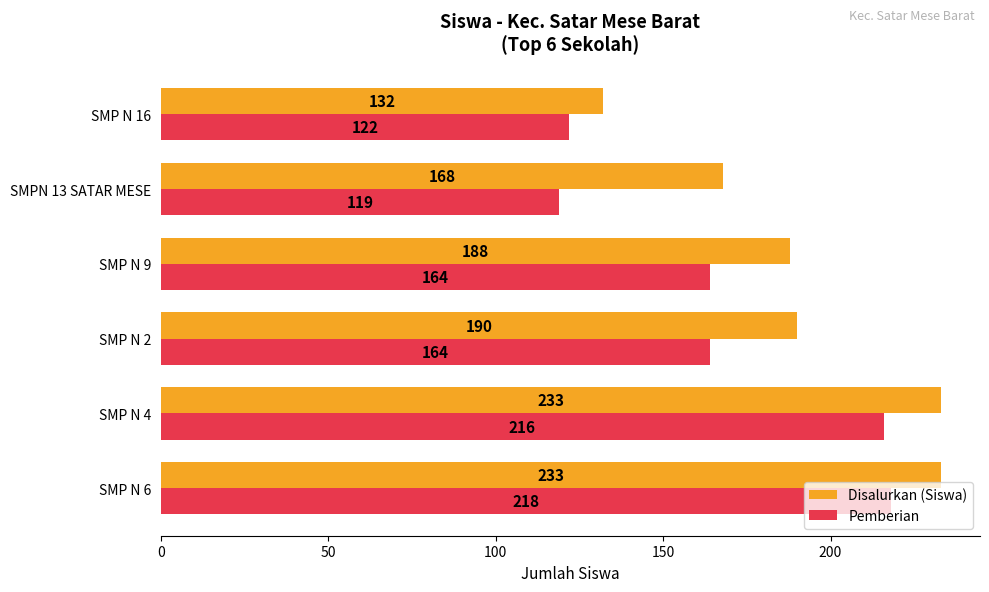

Which series has the widest spread of values?

Disalurkan (Siswa)